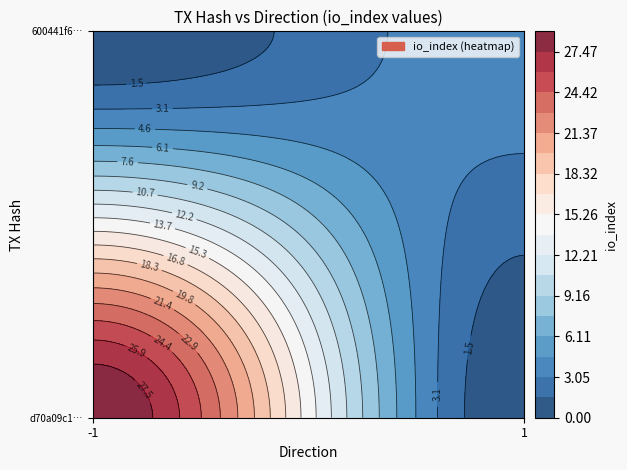

What is the average value of the d70a09c1bbec6c8632bd3bc63326d566598af9a series?

7.4